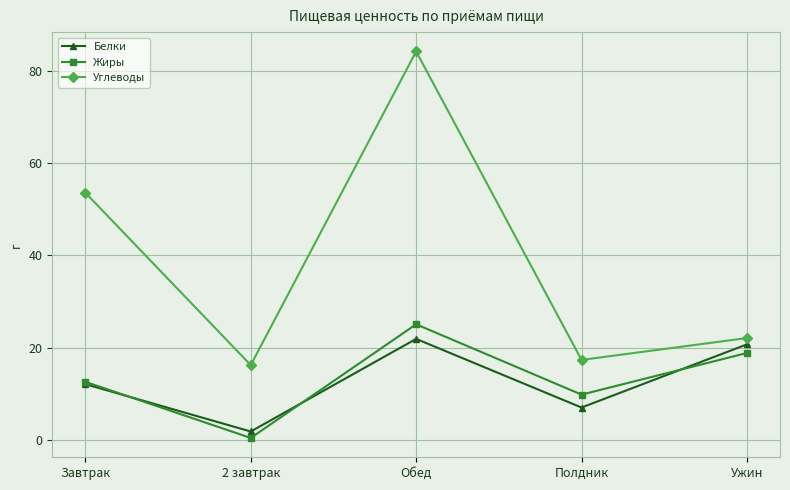

Rank the categories by Белки value from highest to lowest.

Обед, Ужин, Завтрак, Полдник, 2 завтрак